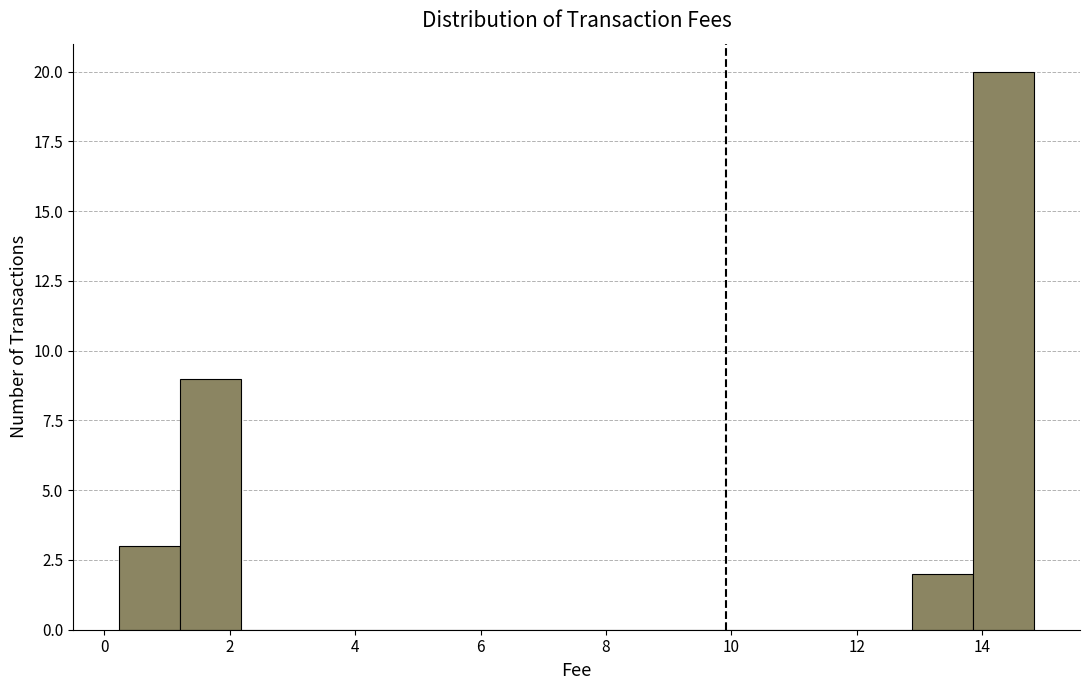

Reading left to right, list every bar in this chart as the range it spans on the x-axis followed by its height. Neither the bar edges nor the heights are printed on the chart, so give them approximately, as read against the axes.

0.2 to 1.2: 3
1.2 to 2.2: 9
2.2 to 3.2: 0
3.2 to 4.2: 0
4.2 to 5.0: 0
5.0 to 6.0: 0
6.0 to 7.0: 0
7.0 to 8.0: 0
8.0 to 9.0: 0
9.0 to 10.0: 0
10.0 to 11.0: 0
11.0 to 12.0: 0
12.0 to 12.8: 0
12.8 to 13.8: 2
13.8 to 14.8: 20